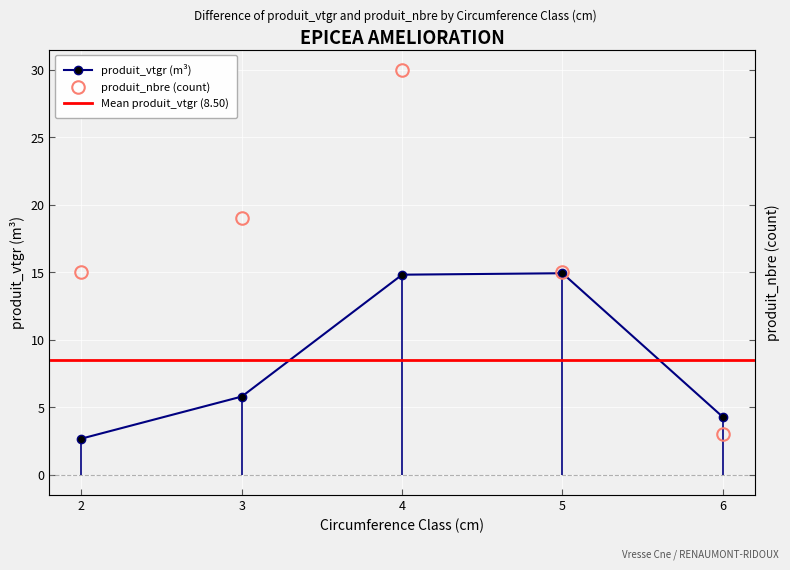

Which series has the largest range (max minus min)?

produit_nbre